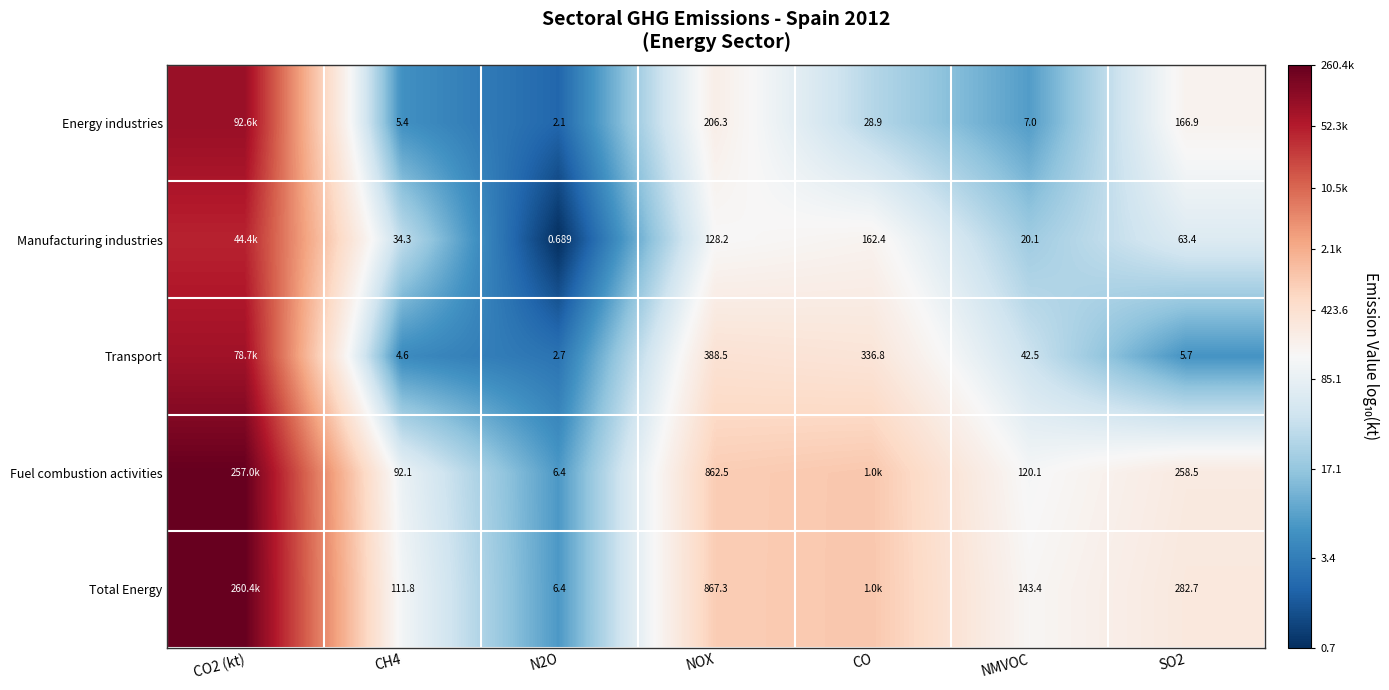

Is the value of Total Energy at SO2 greater than the value of Fuel combustion activities at CH4?

Yes